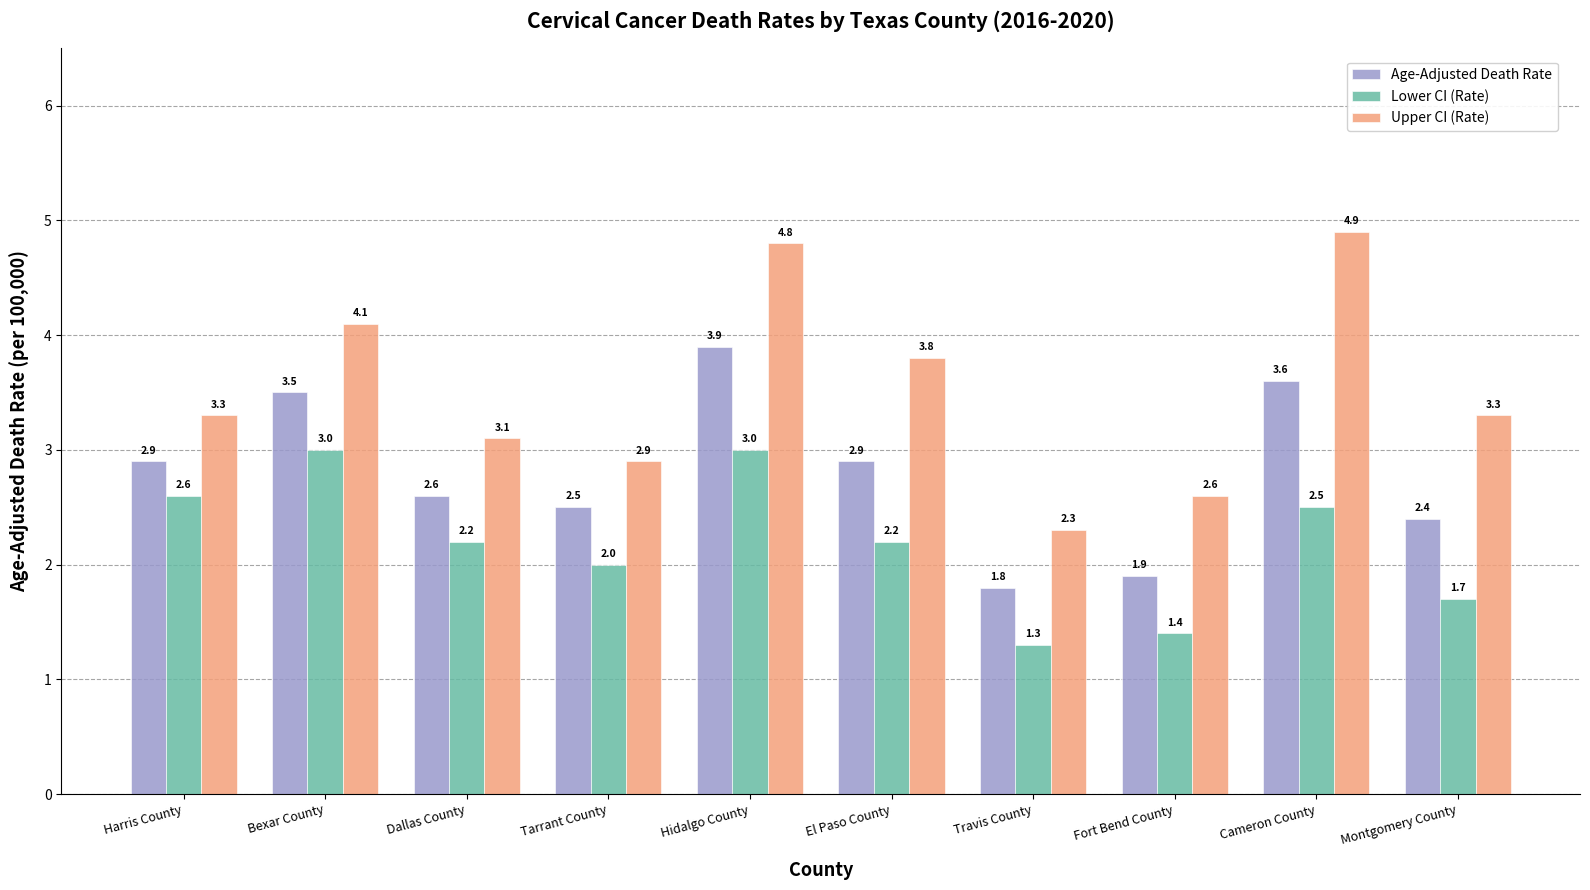

What position from the right is Travis County?

4